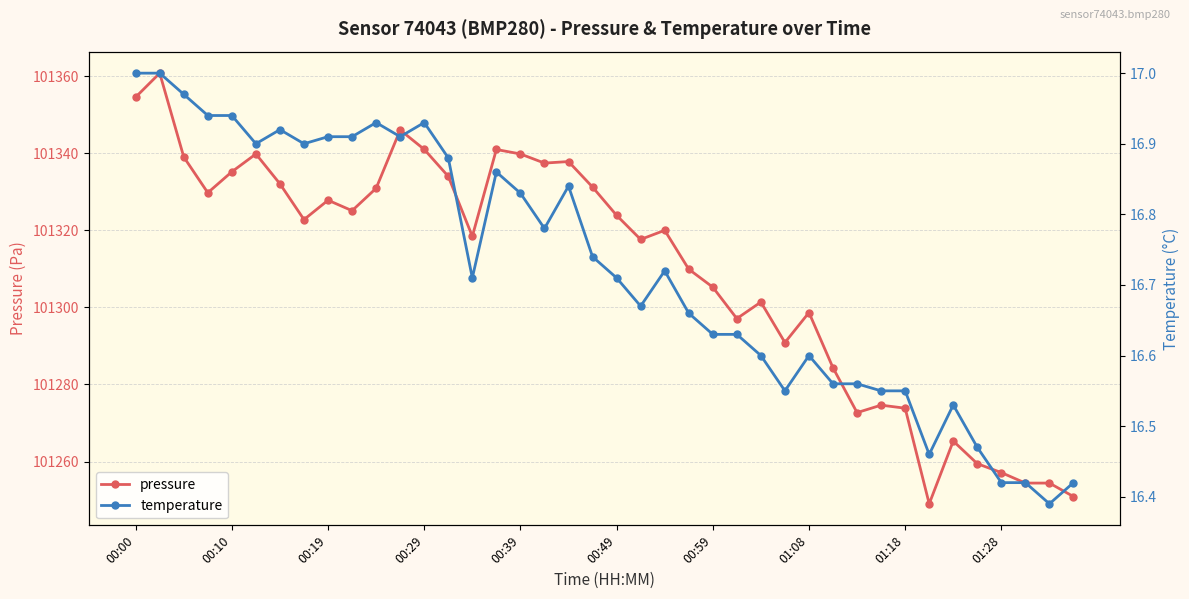

Does the chart have visible grid lines?

Yes